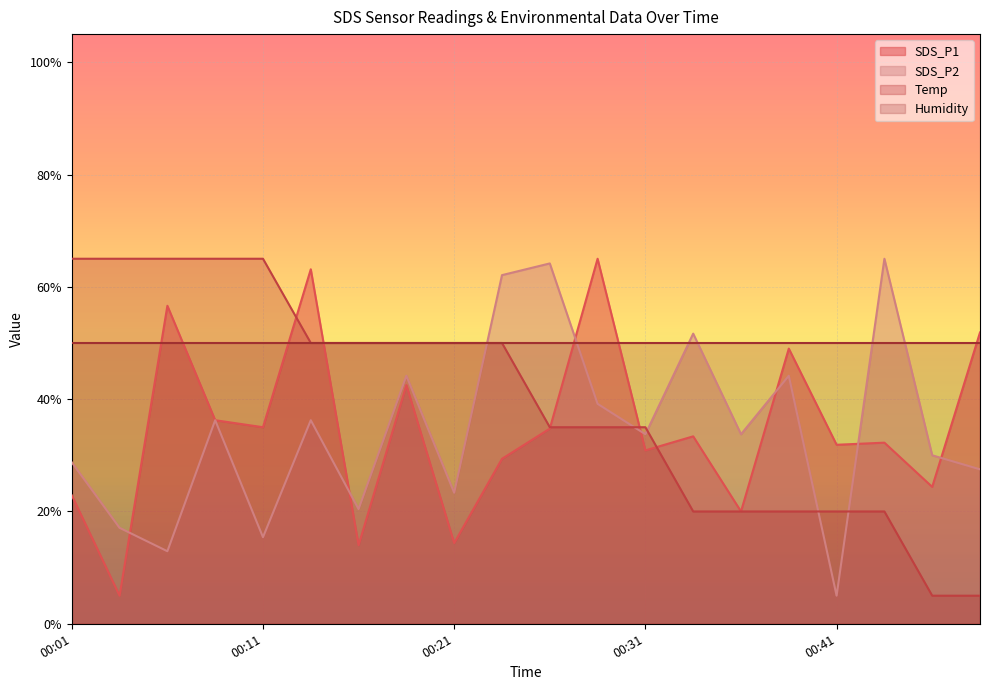

How many data points in SDS_P1 are above 33?

10